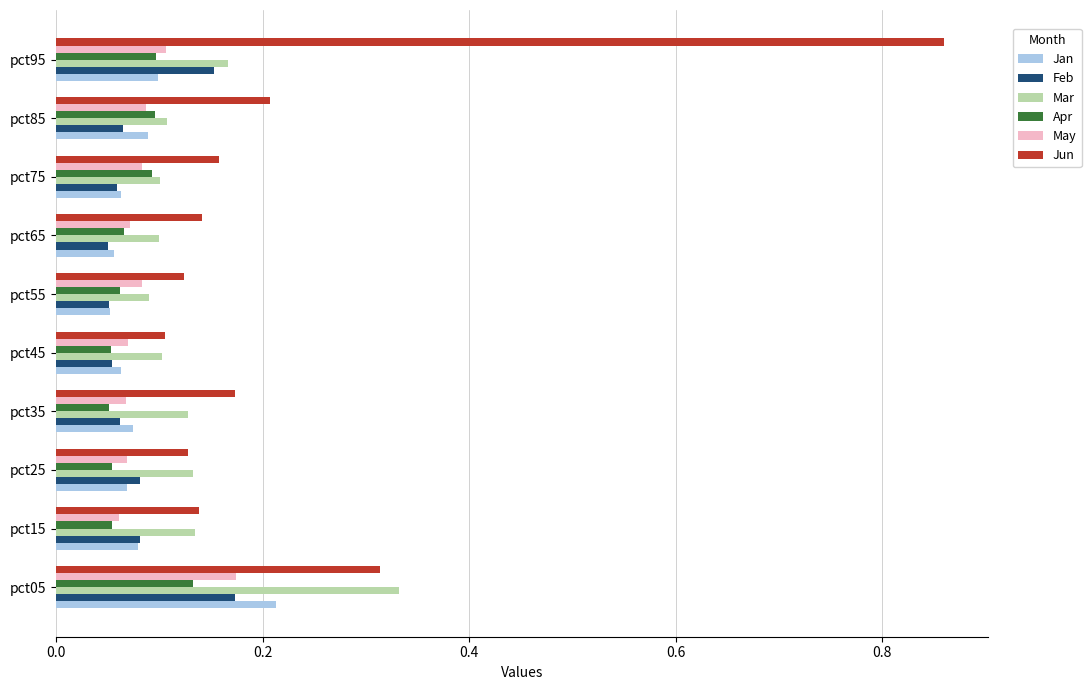

At how many categories does at least one series exceed 0?

10